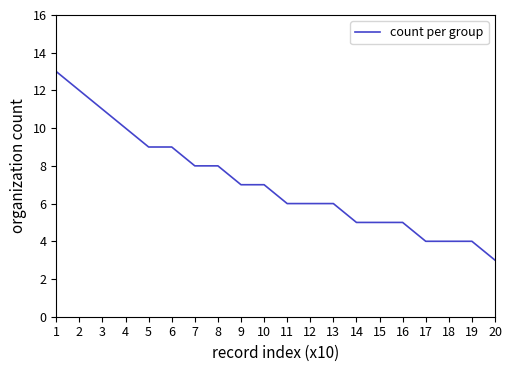

What is the sum of all values?

142